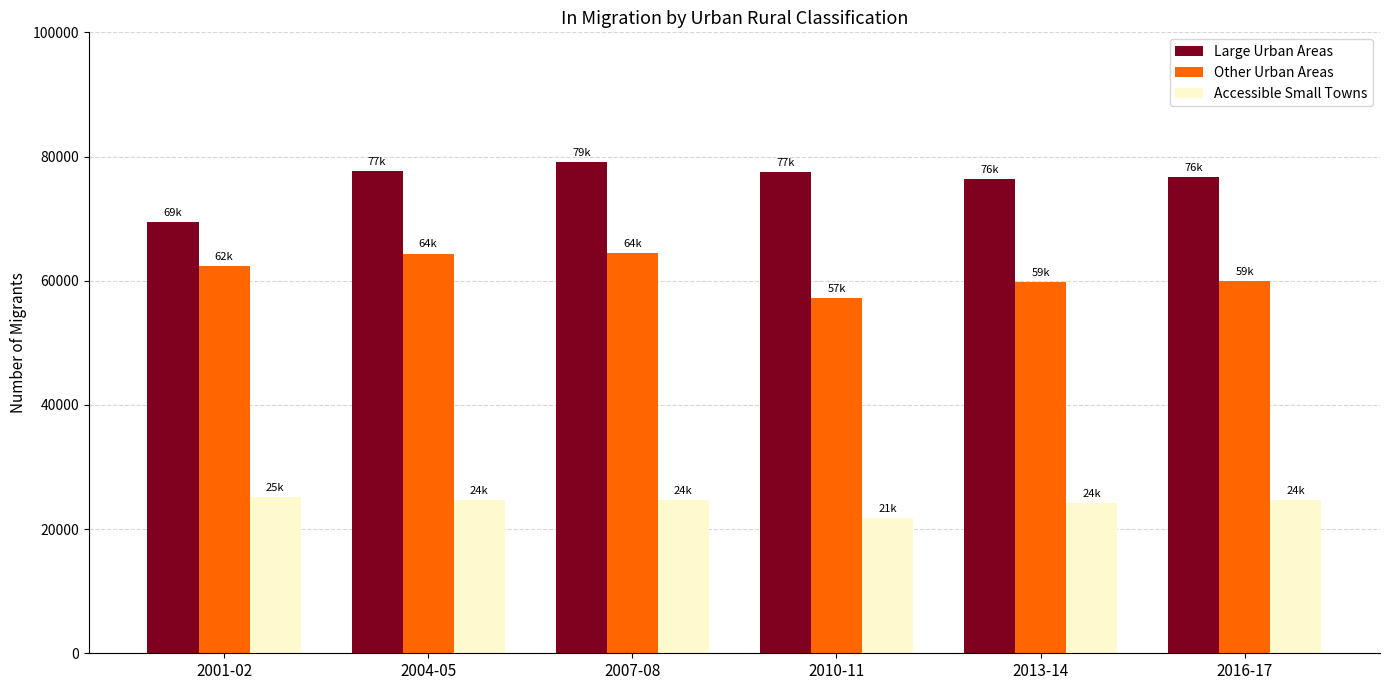

At 2004-05, list the series in order from largest to smallest.

Large Urban Areas, Other Urban Areas, Accessible Small Towns